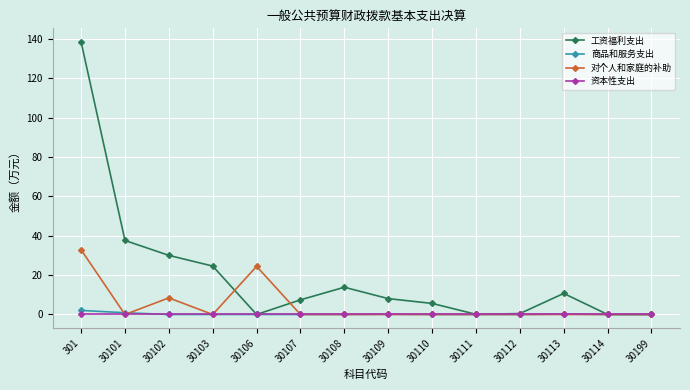

Which series has the largest total across all categories?

工资福利支出